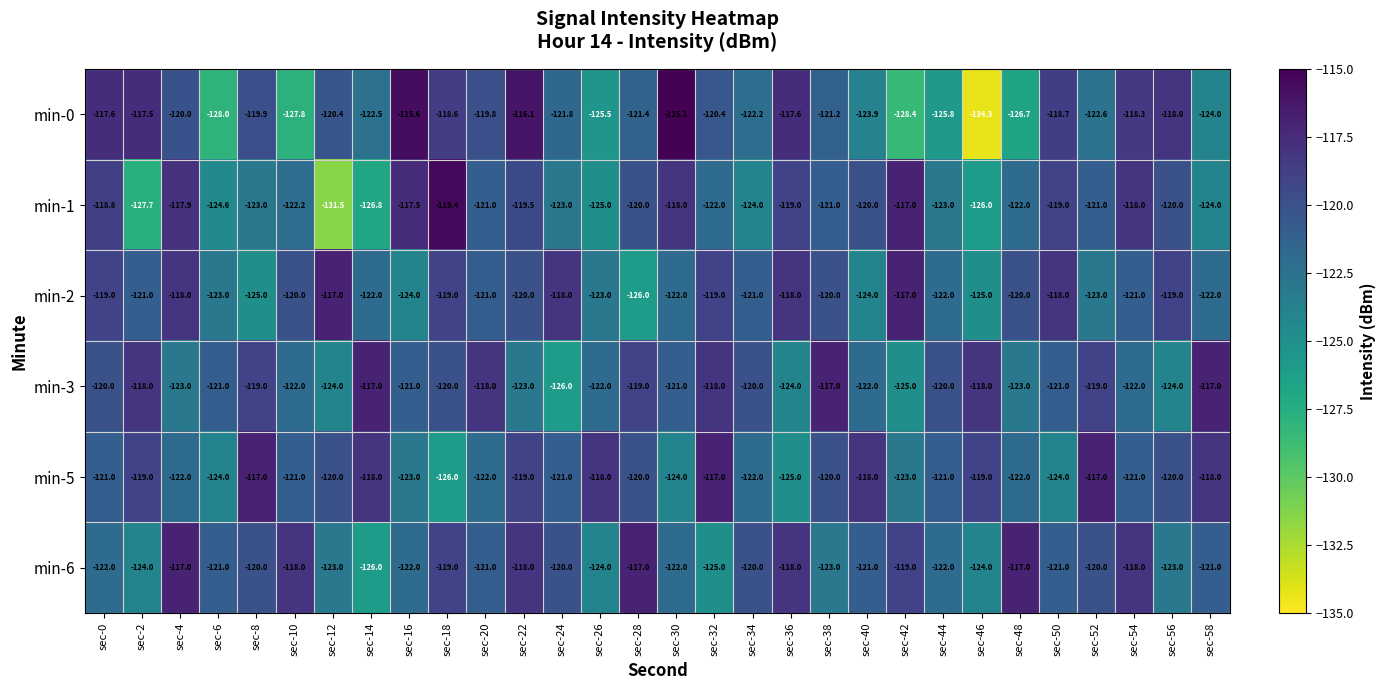

What is the sum of all min-0 values?

-3649.7